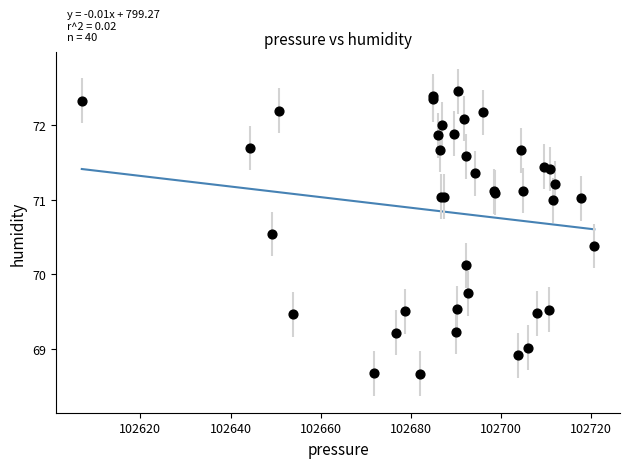

What Y value in the scatter plot is closest to 70?

70.1